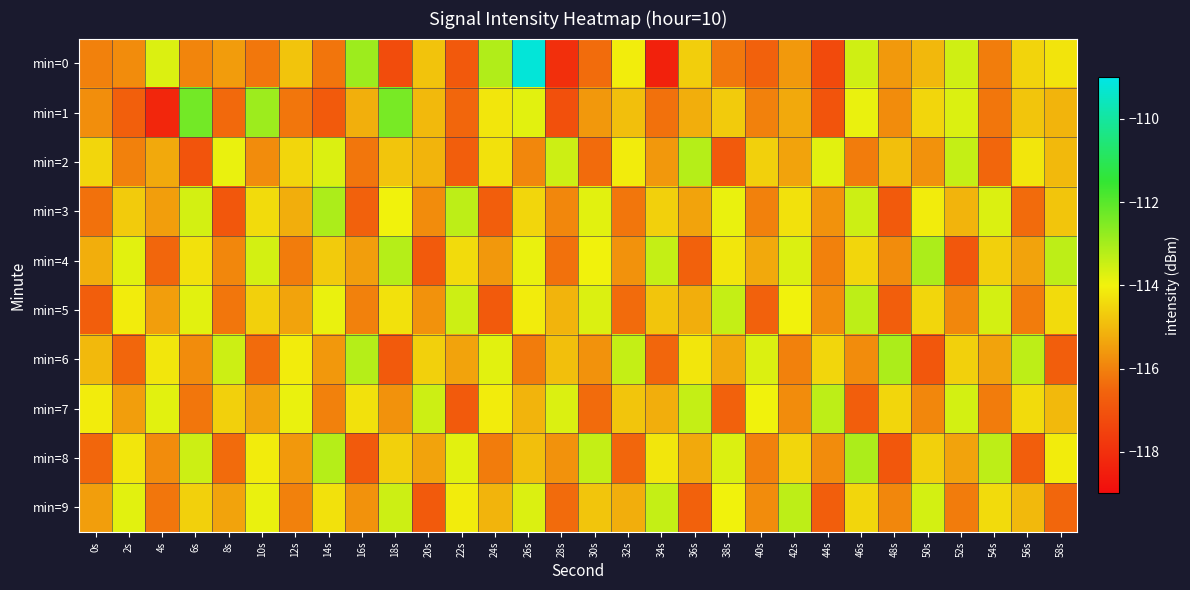

What is the greatest value displayed?

-109.2